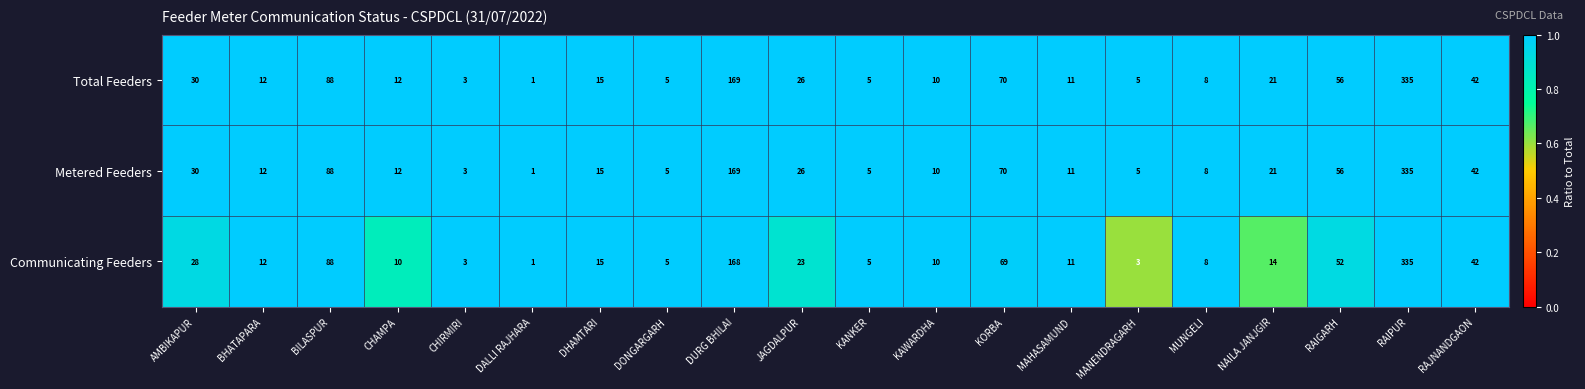

Is the value of Metered Feeders at DALLI RAJHARA greater than the value of Communicating Feeders at NAILA JANJGIR?

No